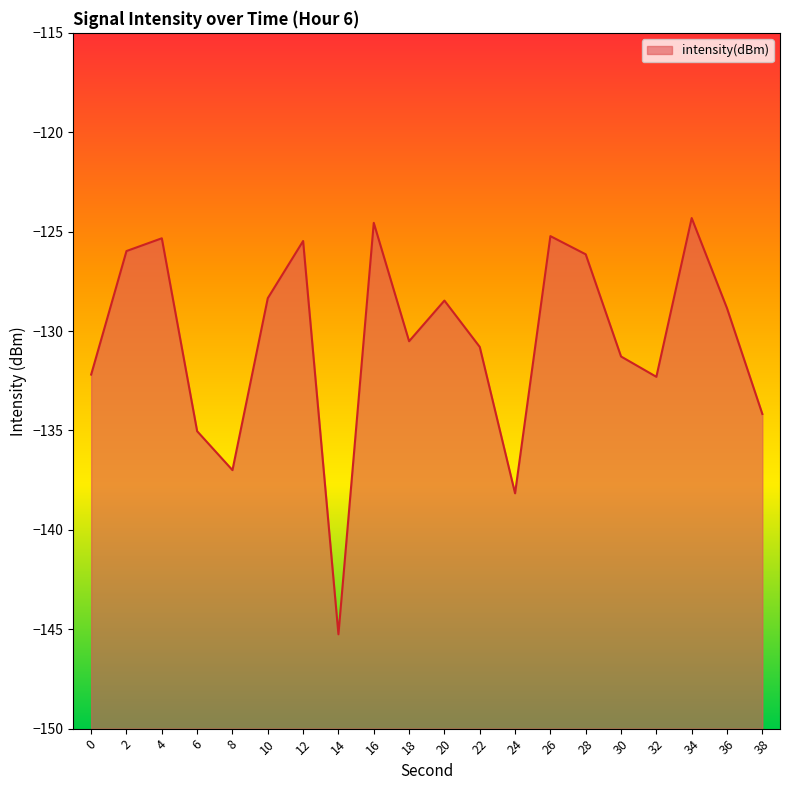

At which label is the value closest to -134?

38